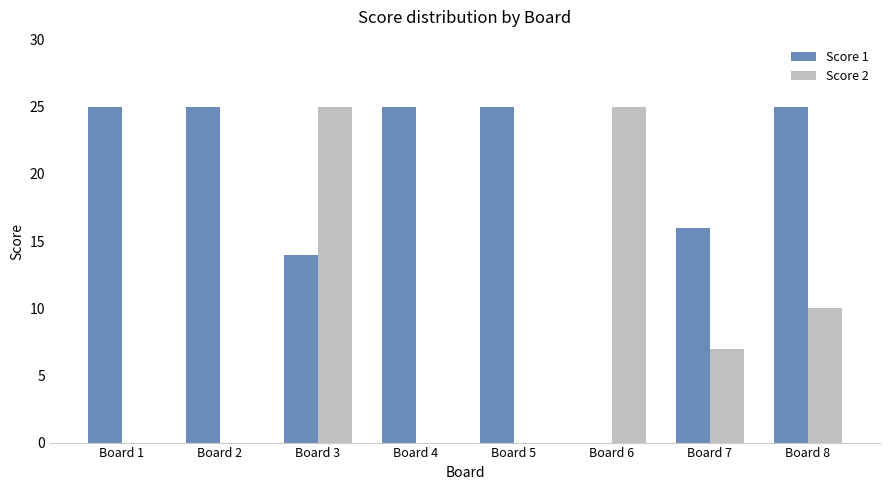

The value of Score 2 at Board 8 is 3. True or false?

False